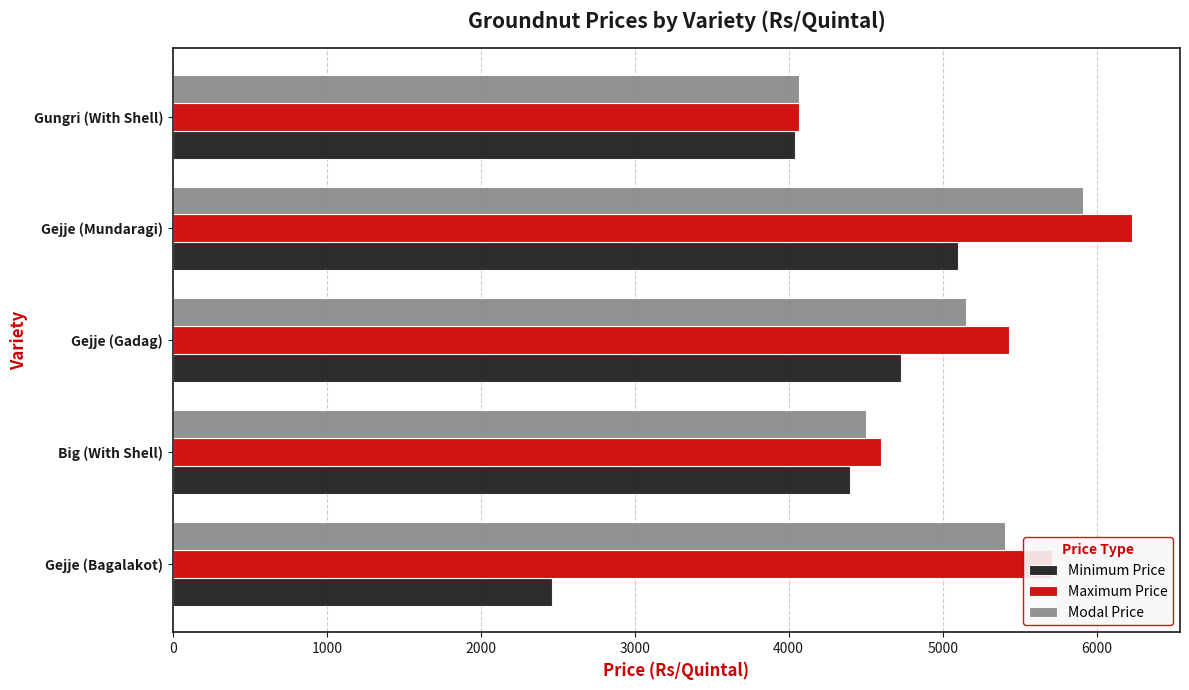

At which label does Modal Price reach its peak?

Gejje (Mundaragi)